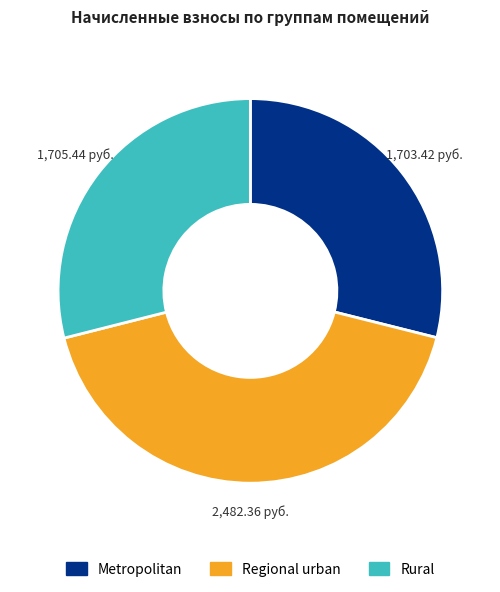

Is there a majority slice in this chart?

No